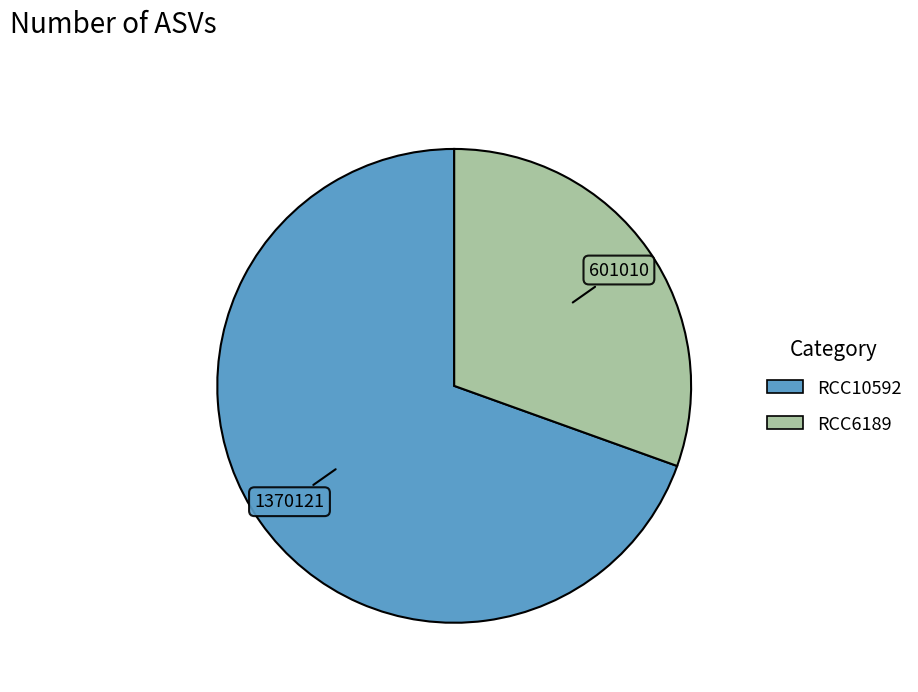

Which slice is the smallest?

RCC6189